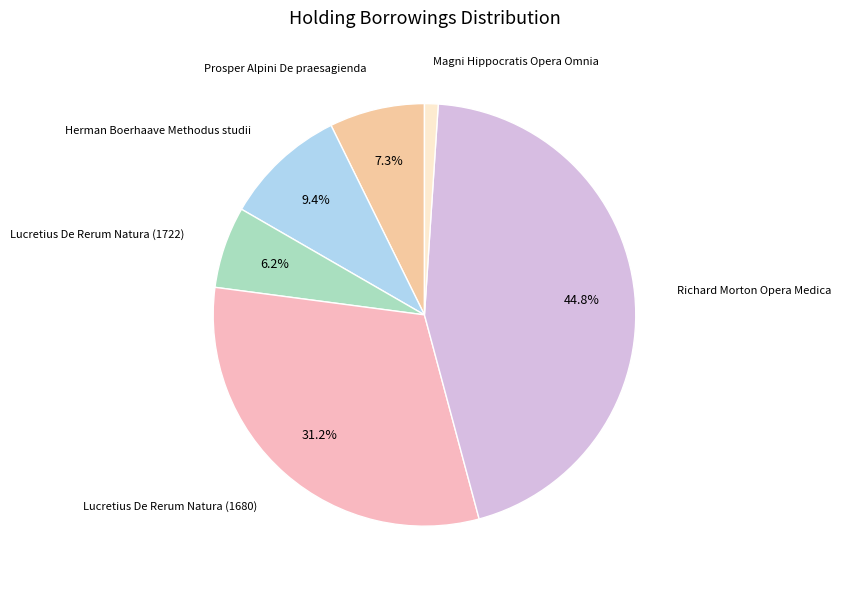

Which slice is the largest?

Richard Morton Opera Medica